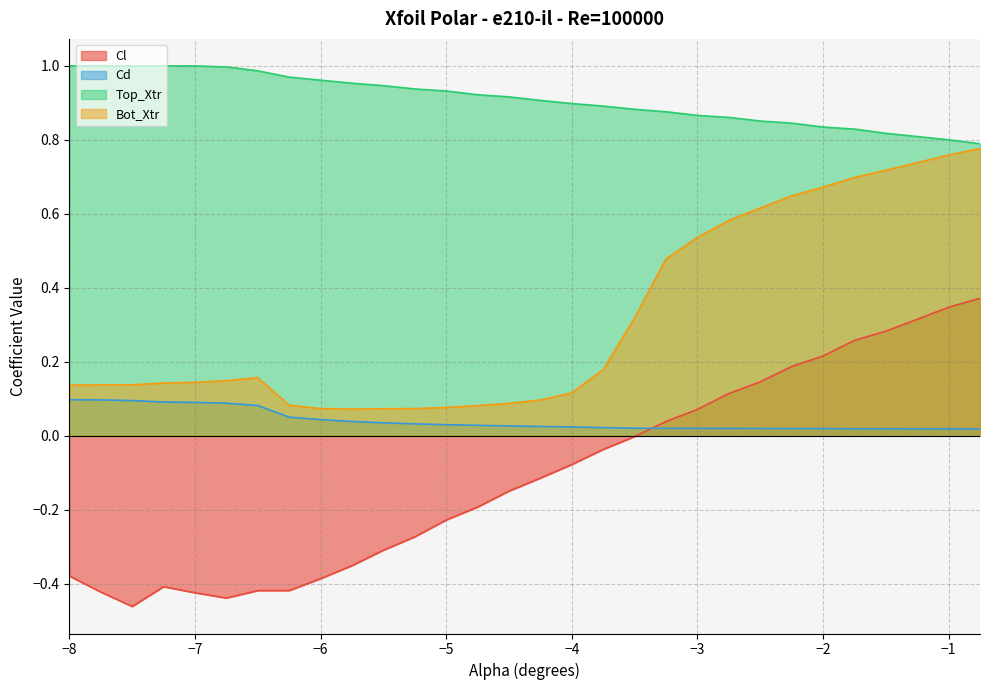

Reading left to right, list all the values displayed in this chart.

Cl: -0.4	-0.4	-0.5	-0.4	-0.4	-0.4	-0.4	-0.4	-0.4	-0.4	-0.3	-0.3	-0.2	-0.2	-0.1	-0.1	-0.1	-0.0	-0.0	0.0	0.1	0.1	0.1	0.2	0.2	0.3	0.3	0.3	0.3	0.4
Cd: 0.1	0.1	0.1	0.1	0.1	0.1	0.1	0.1	0.0	0.0	0.0	0.0	0.0	0.0	0.0	0.0	0.0	0.0	0.0	0.0	0.0	0.0	0.0	0.0	0.0	0.0	0.0	0.0	0.0	0.0
Top_Xtr: 1.0	1.0	1.0	1.0	1.0	1.0	1.0	1.0	1.0	1.0	0.9	0.9	0.9	0.9	0.9	0.9	0.9	0.9	0.9	0.9	0.9	0.9	0.9	0.8	0.8	0.8	0.8	0.8	0.8	0.8
Bot_Xtr: 0.1	0.1	0.1	0.1	0.1	0.1	0.2	0.1	0.1	0.1	0.1	0.1	0.1	0.1	0.1	0.1	0.1	0.2	0.3	0.5	0.5	0.6	0.6	0.6	0.7	0.7	0.7	0.7	0.8	0.8